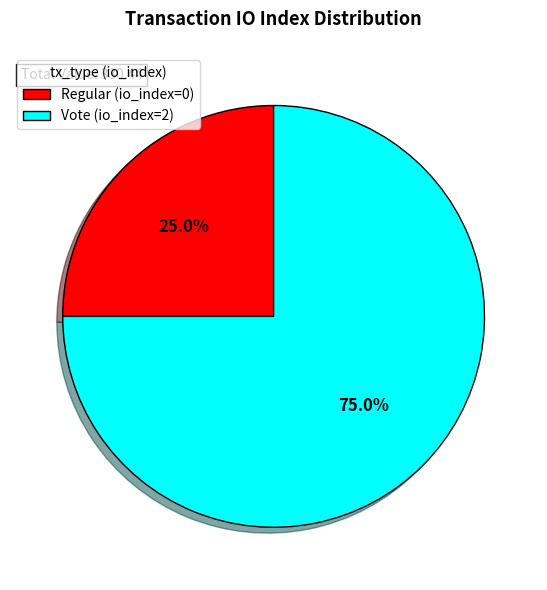

Which category accounts for the majority?

Vote (io_index=2)